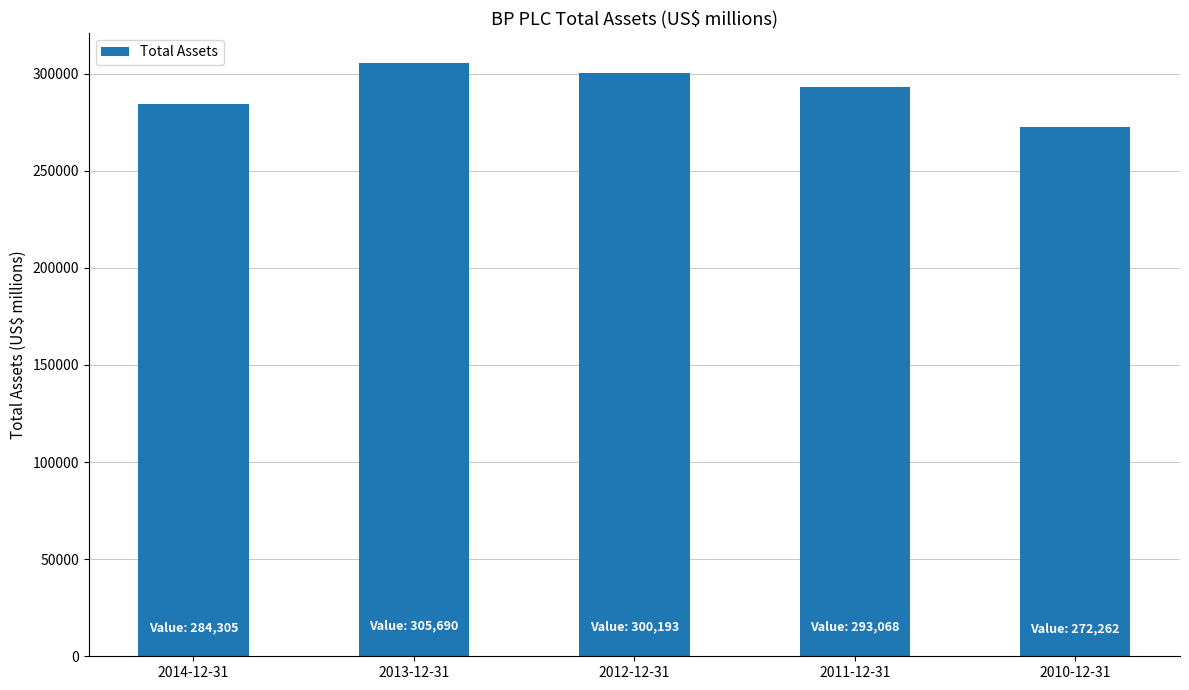

What is the change in value from 2014-12-31 to 2013-12-31?

+21385